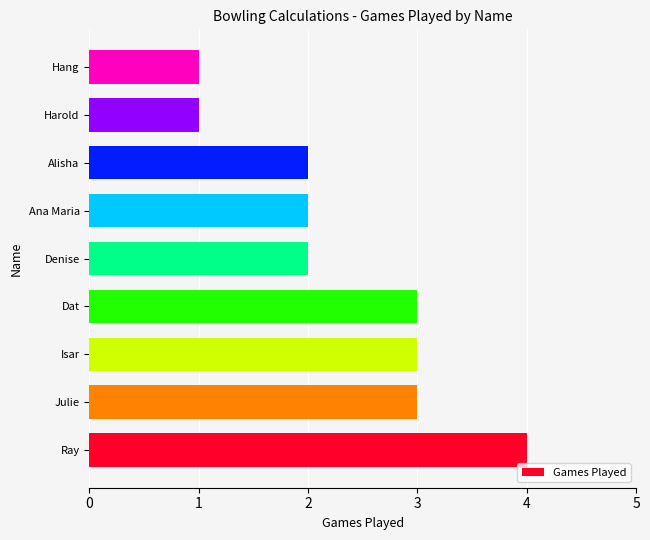

Reading bottom to top, transcribe all the data shown in this chart.

4	3	3	3	2	2	2	1	1